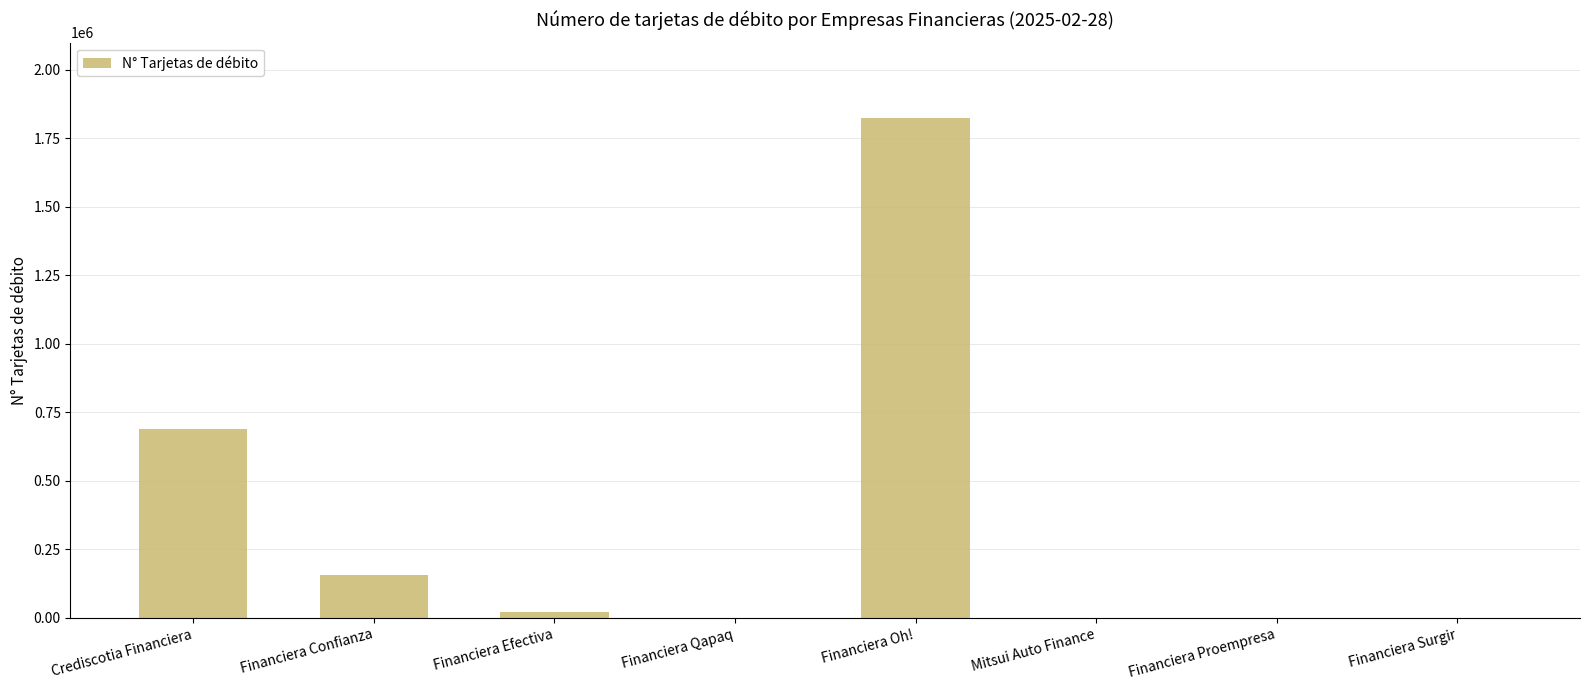

How many categories are shown in the chart?

8